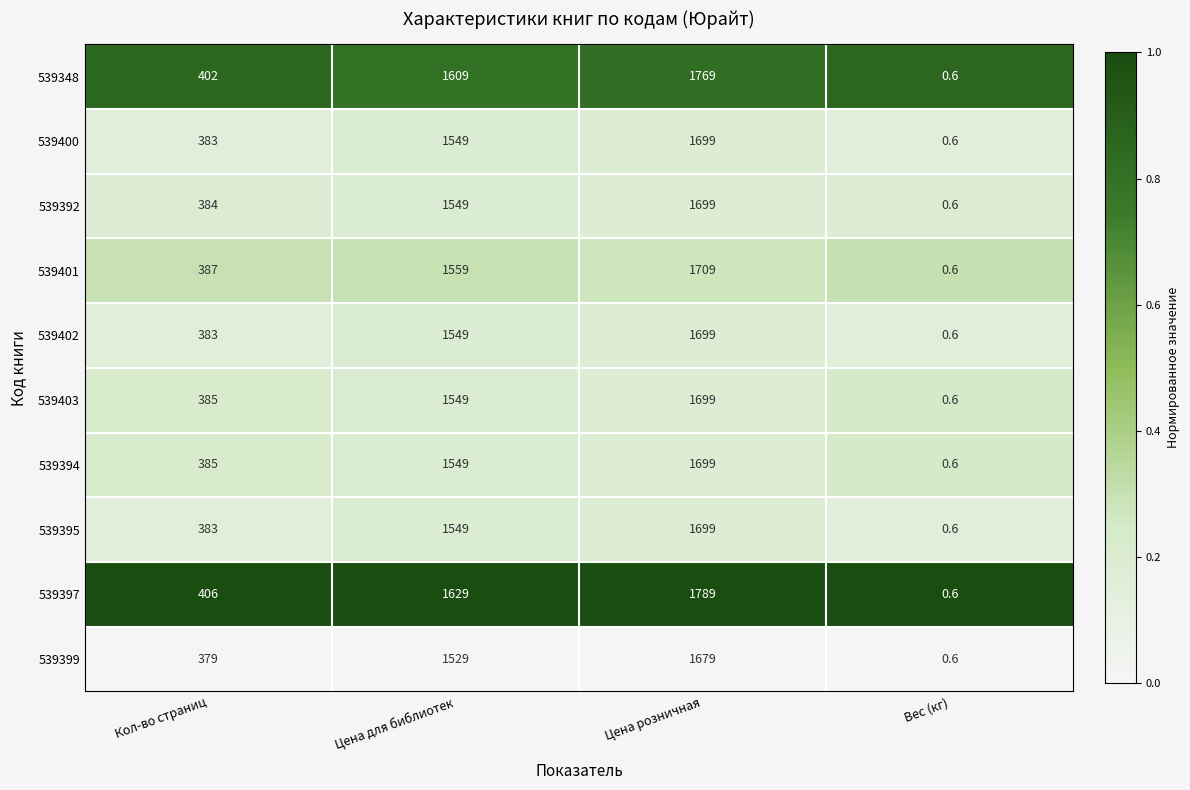

What is the lowest value of the 539402 series?

0.6